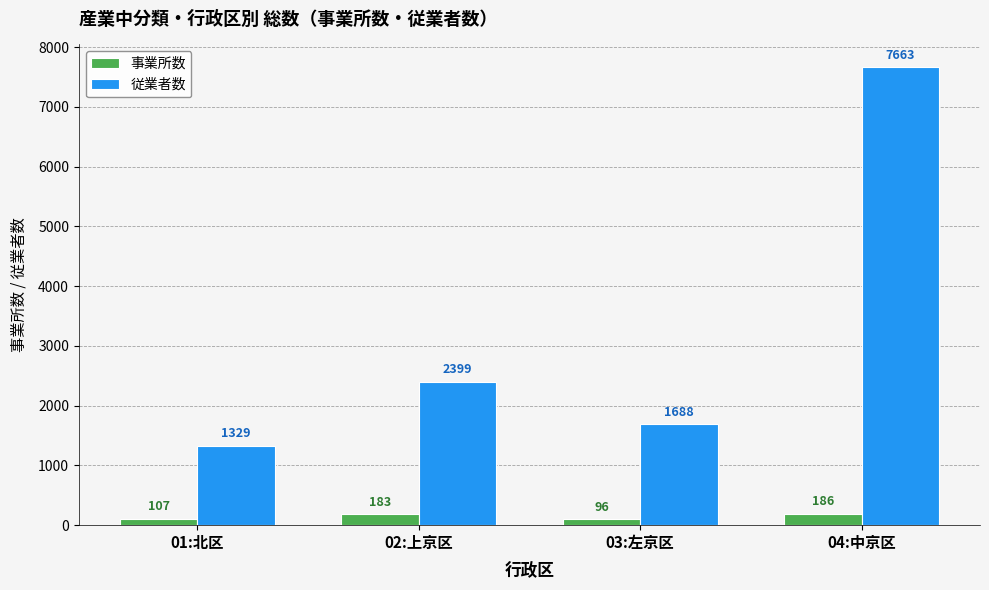

Rank the series by their maximum value, from highest to lowest.

従業者数, 事業所数